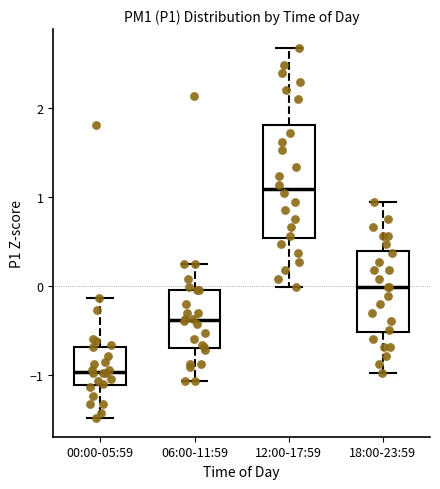

Where is the lower edge of the box for 12:00-17:59 on the y-axis? The values are not printed on the chart, so give them approximately, as read against the axis.

0.5